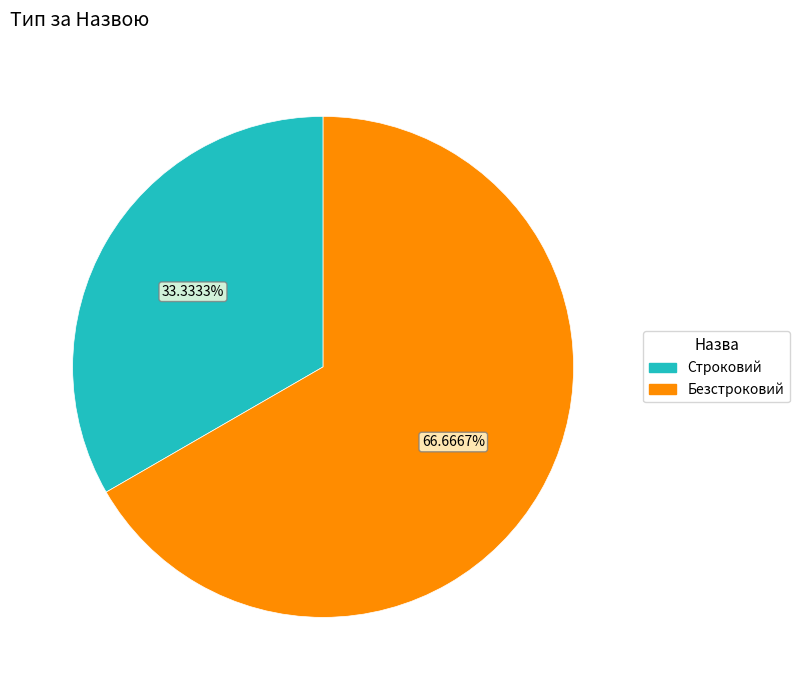

Count the number of slices in the pie.

2